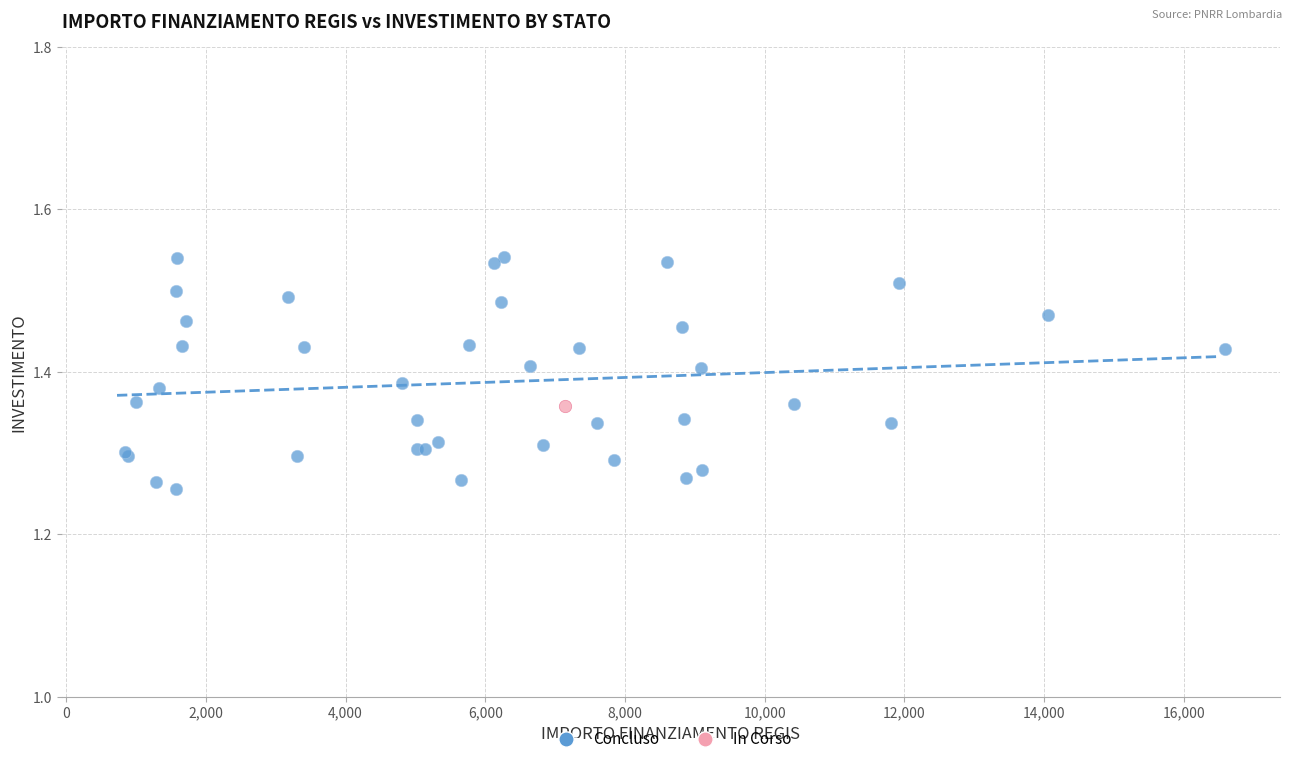

What are all the series names shown in the legend?

Concluso, In Corso